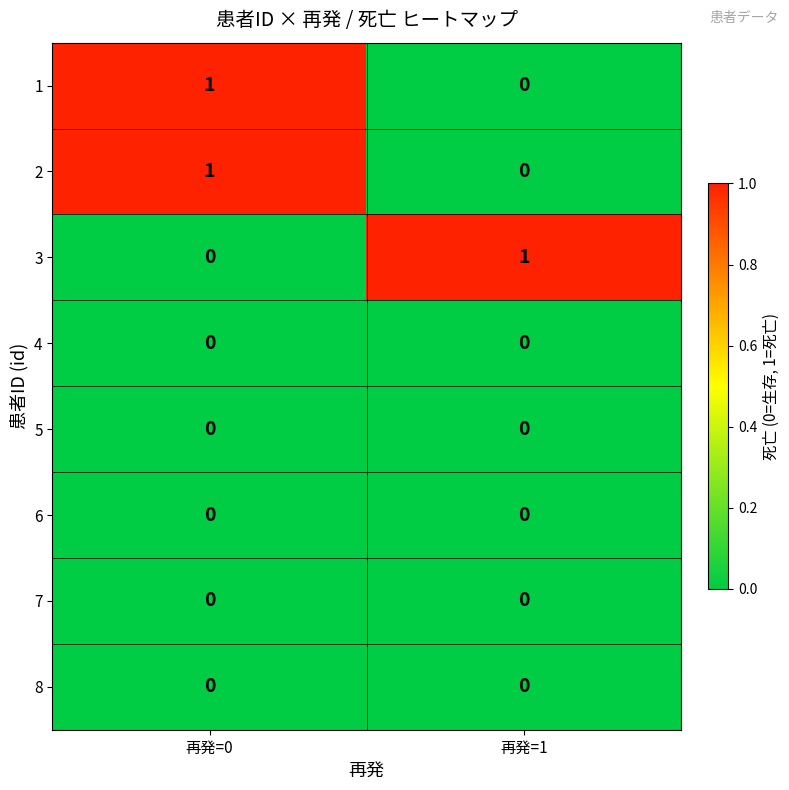

How many categories are shown in the chart?

2